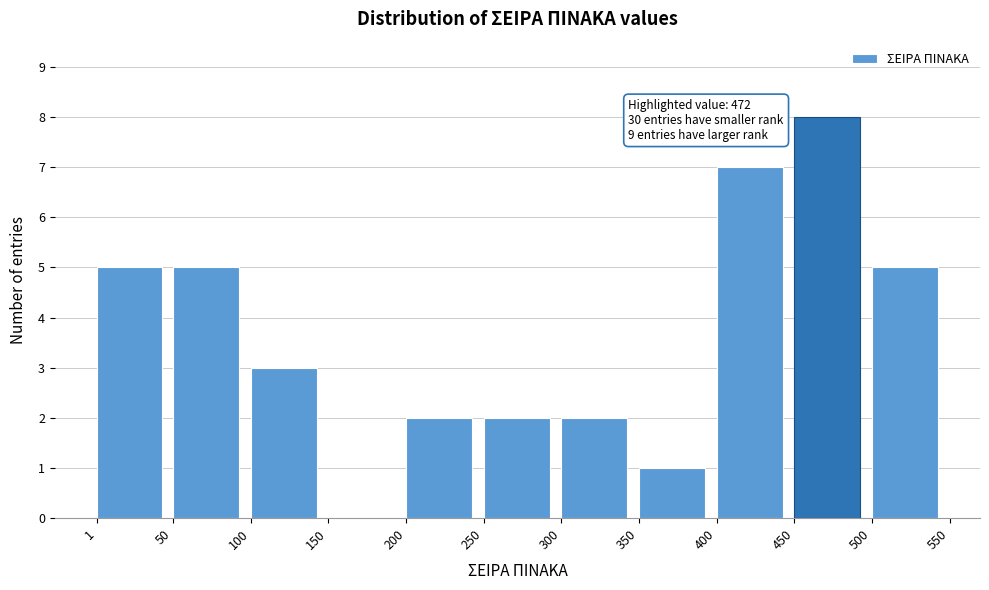

Over which range of the x-axis is the bar tallest?

450 to 500